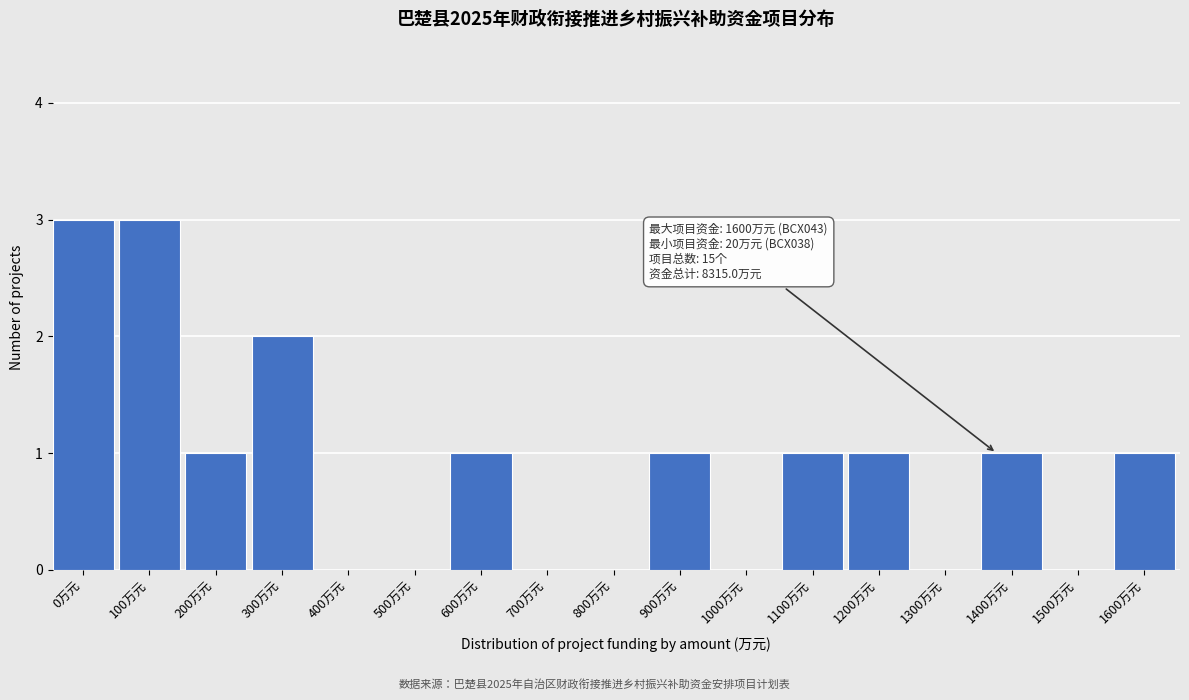

Reading left to right, extract all data points from this chart.

0万元=3	100万元=3	200万元=1	300万元=2	400万元=0	500万元=0	600万元=1	700万元=0	800万元=0	900万元=1	1000万元=0	1100万元=1	1200万元=1	1300万元=0	1400万元=1	1500万元=0	1600万元=1